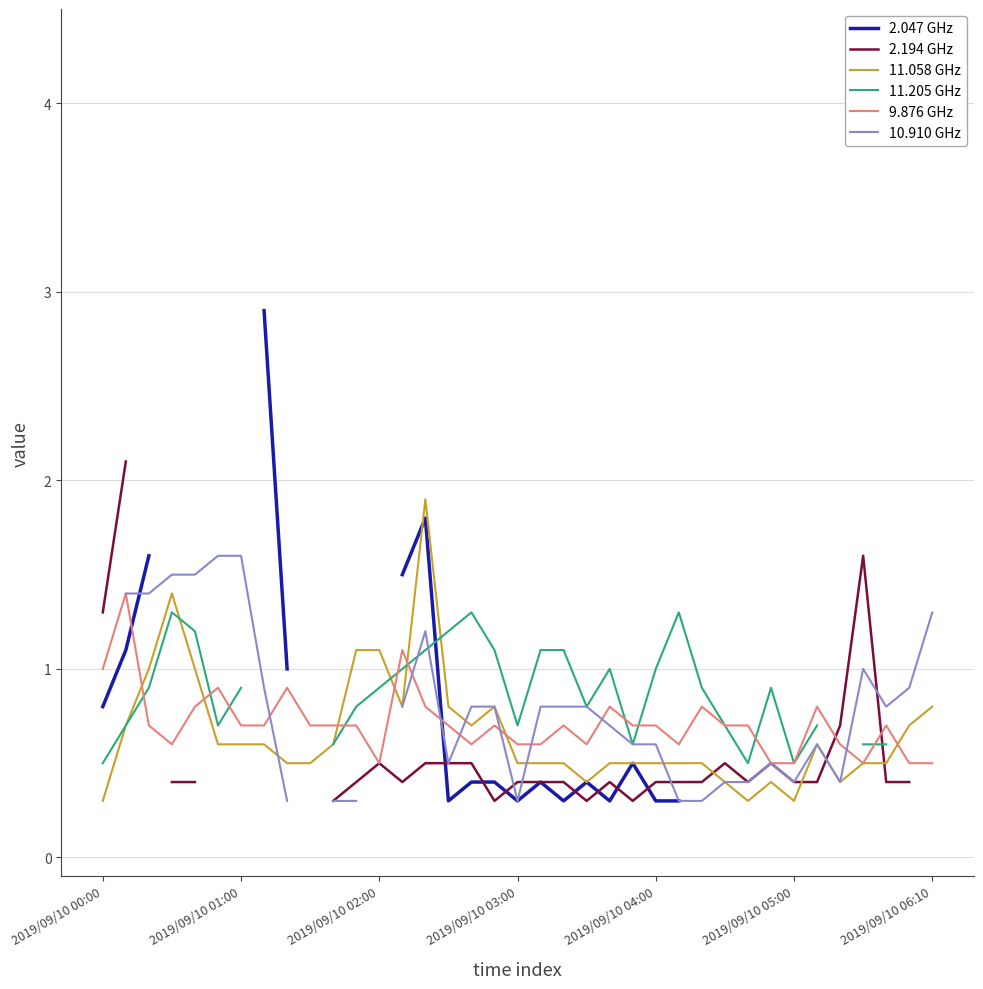

True or false: 9.876 GHz has a value of 0.8 at 2019/09/10 05:00.

False